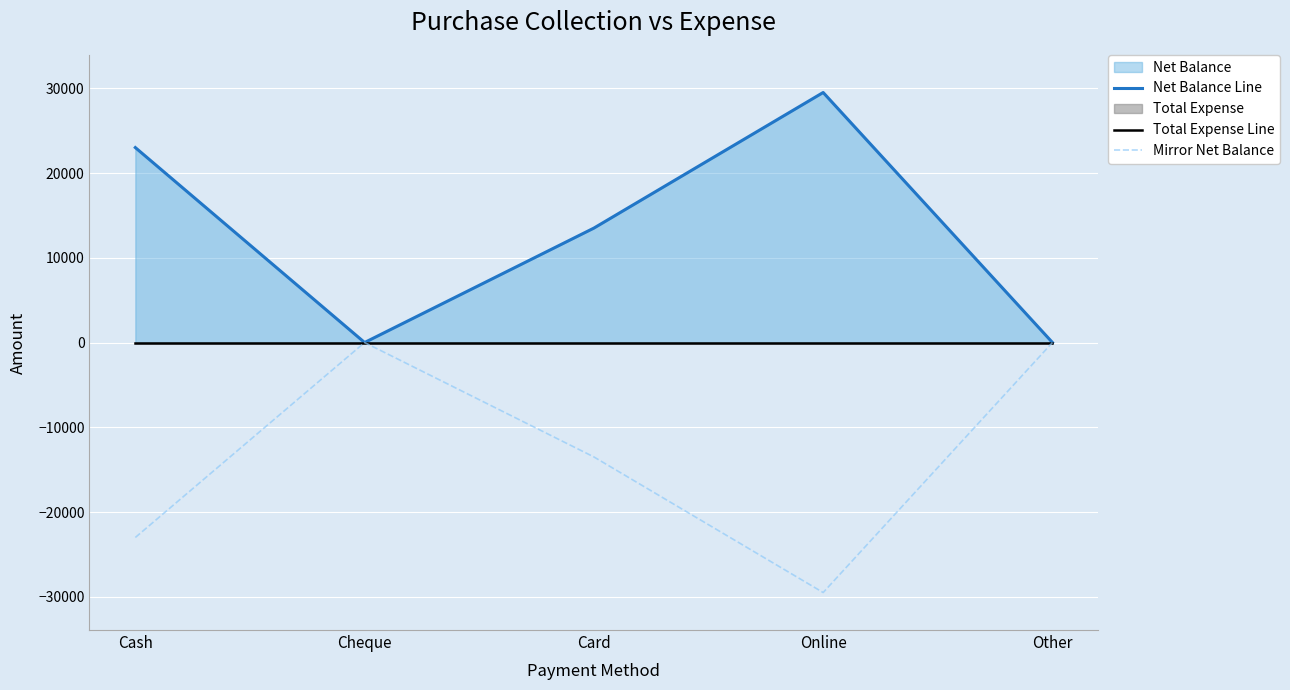

Between Cash and Card, which is larger?

Cash